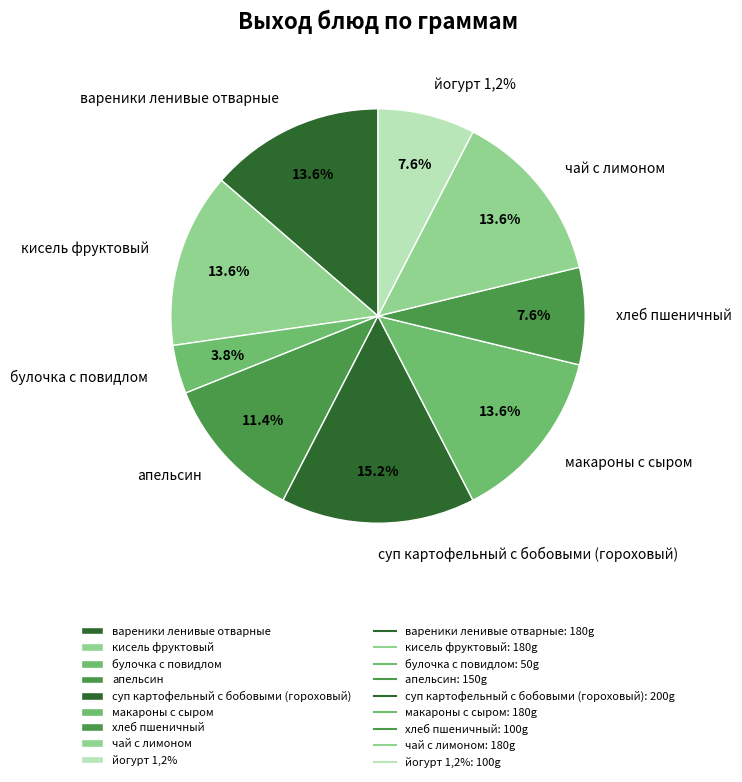

The вареники ленивые отварные slice represents 22% of the pie. True or false?

False